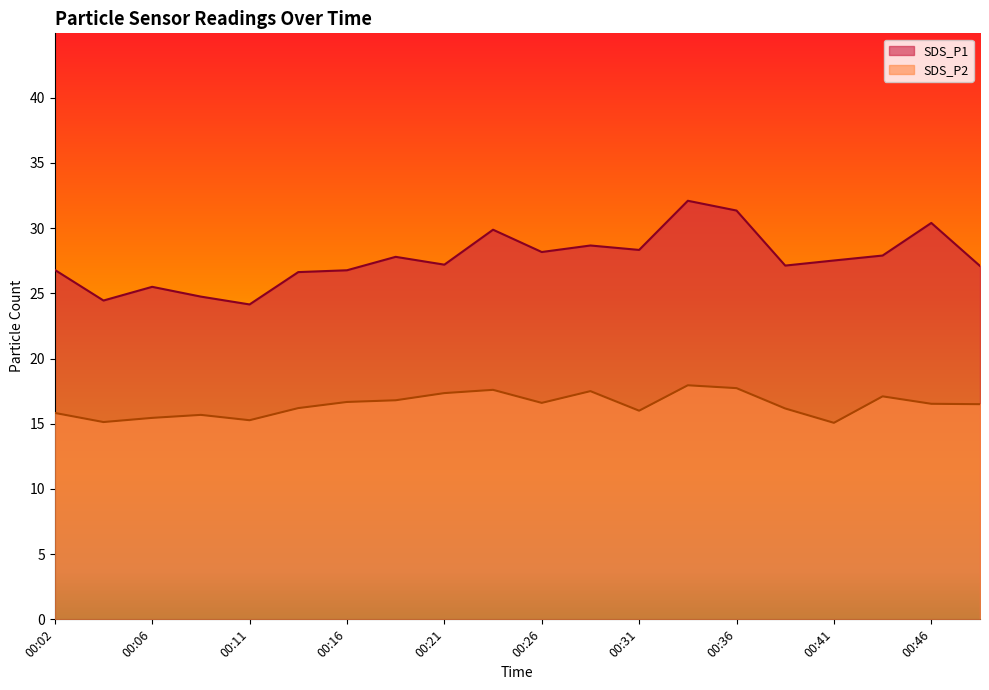

True or false: SDS_P2 and SDS_P1 cross at least once.

False